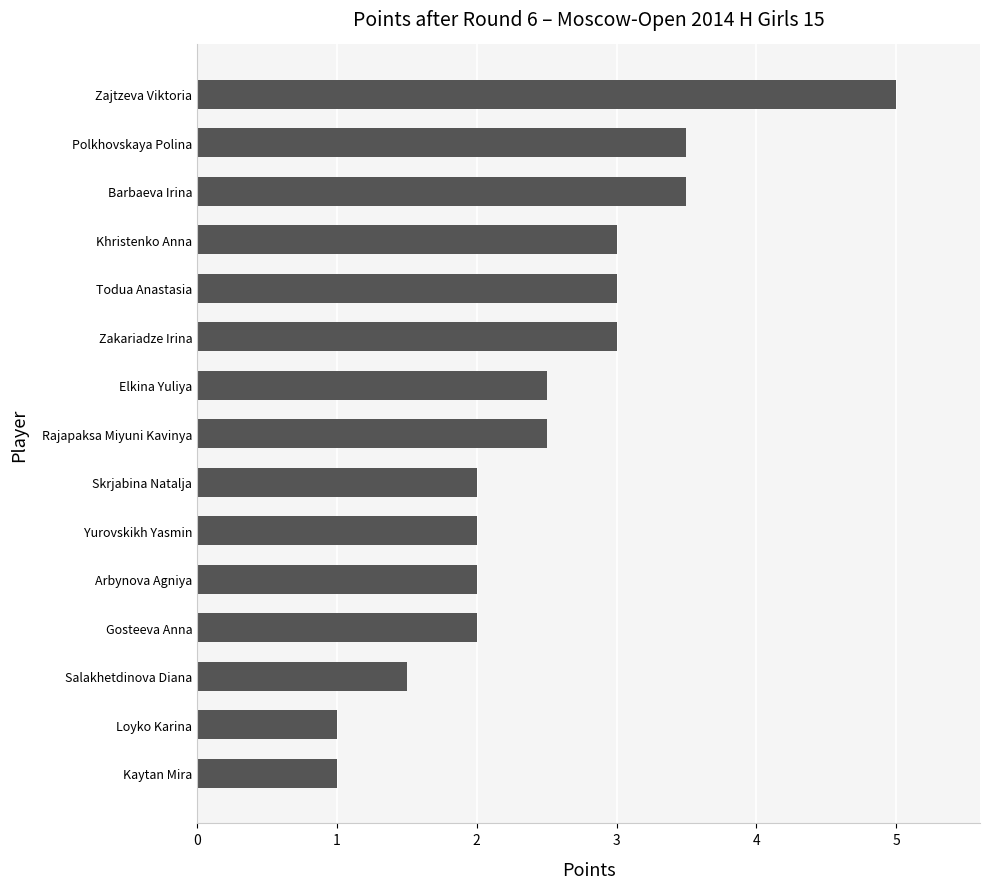

How many bars are there in total?

15